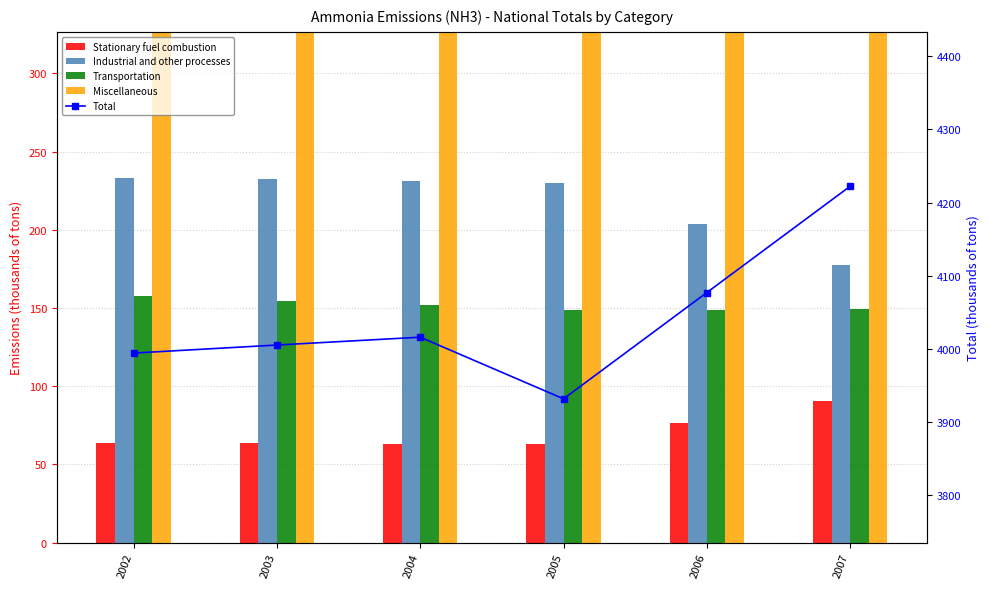

What is the sum of the Total values at 2002 and 2005?

7925.7